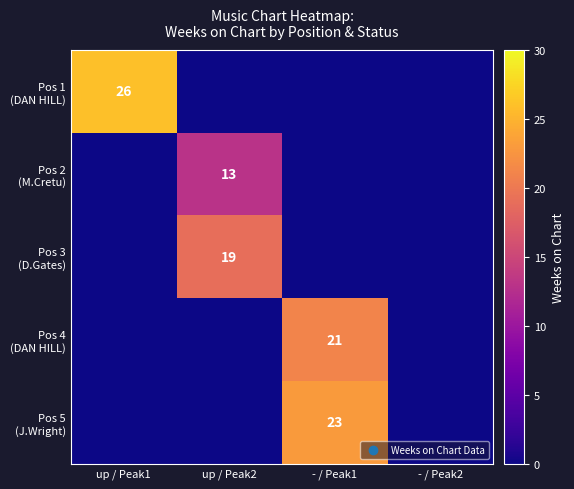

Is it true that Pos 2 (M.Cretu) equals 5 at - / Peak2?

False